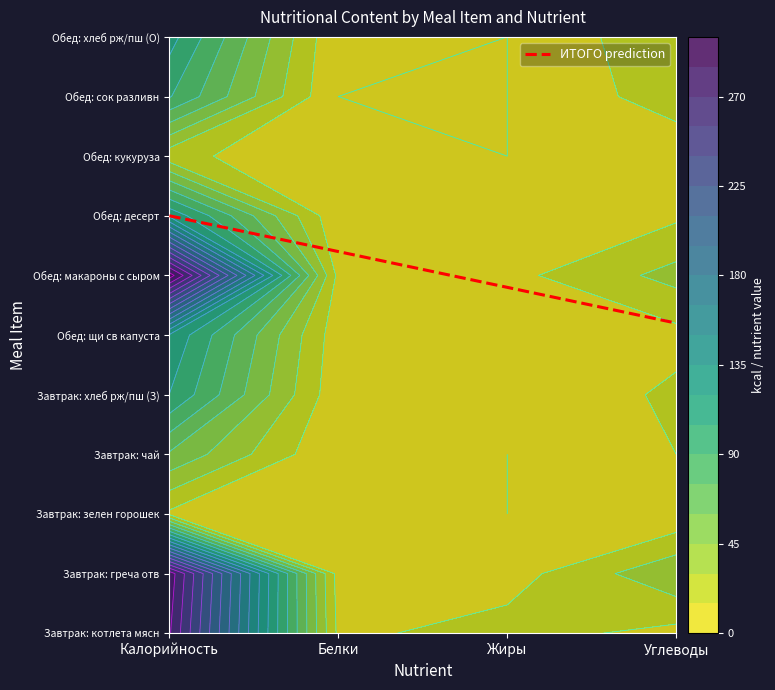

Is it true that Завтрак equals 271.8 at котлета мясн?

True